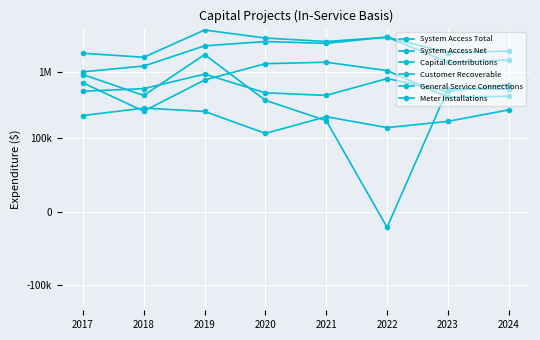

What are all the series names shown in the legend?

System Access Total, System Access Net, Capital Contributions, Customer Recoverable, General Service Connections, Meter Installations